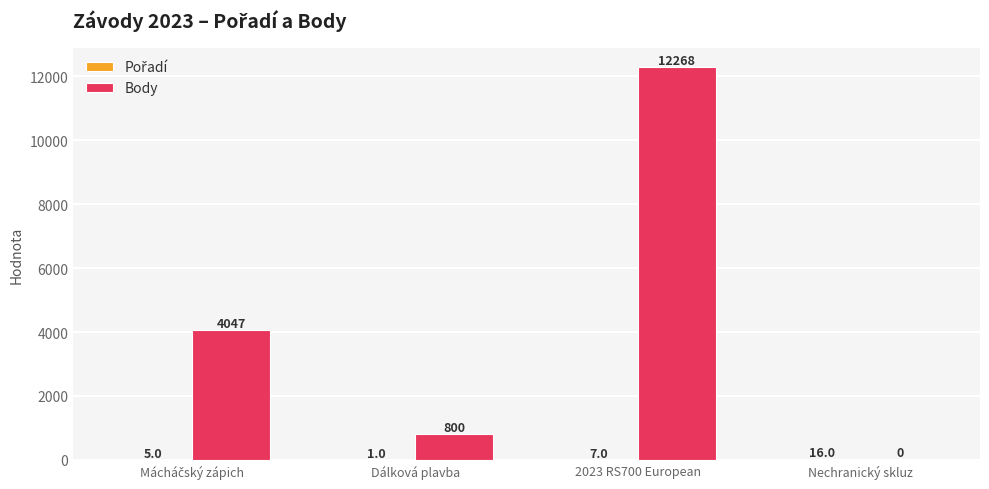

True or false: Body has a value of 800 at Dálková plavba.

True